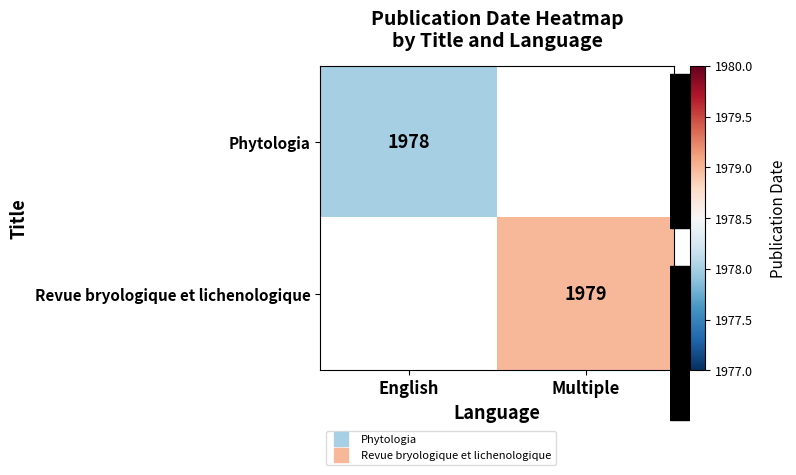

How many data points does each series have?

2